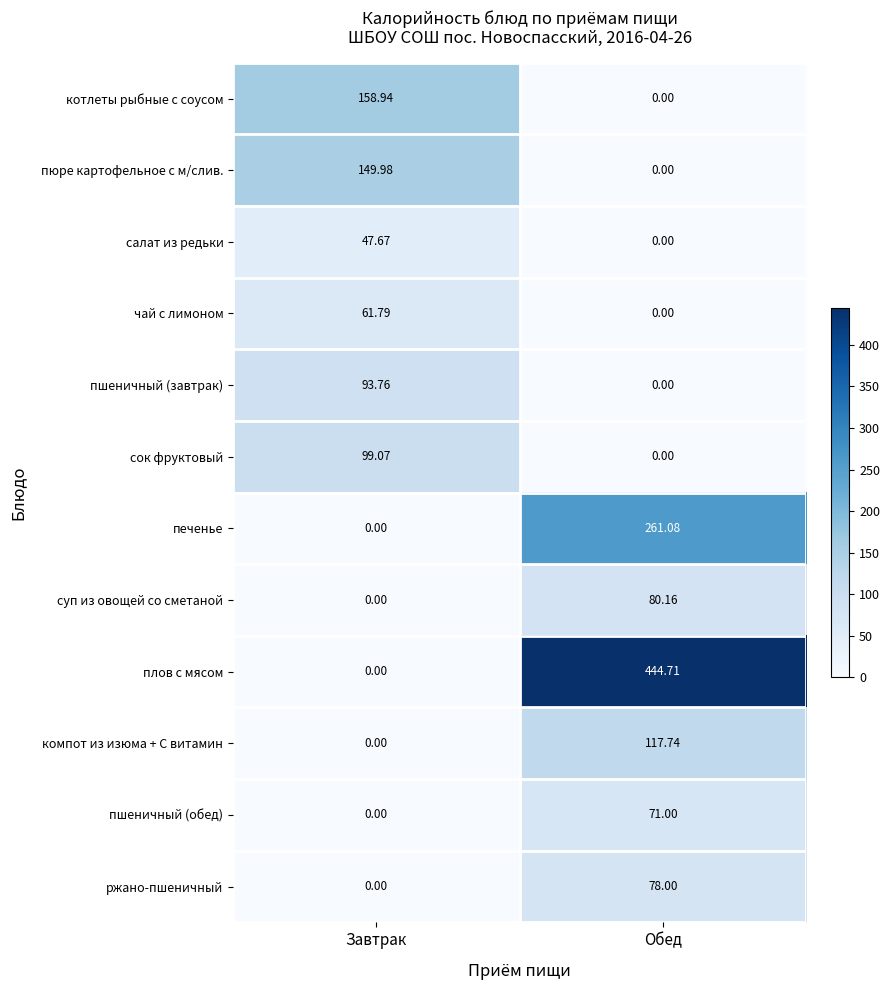

Which category has the highest value in the пюре картофельное с м/слив. series?

Завтрак